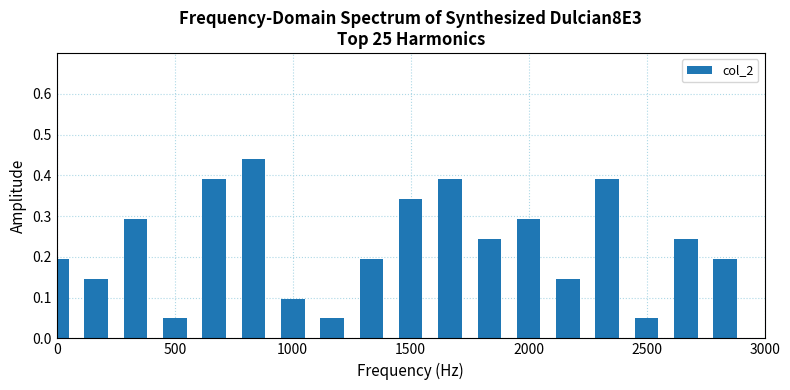

What is the sum of all values?

4.2